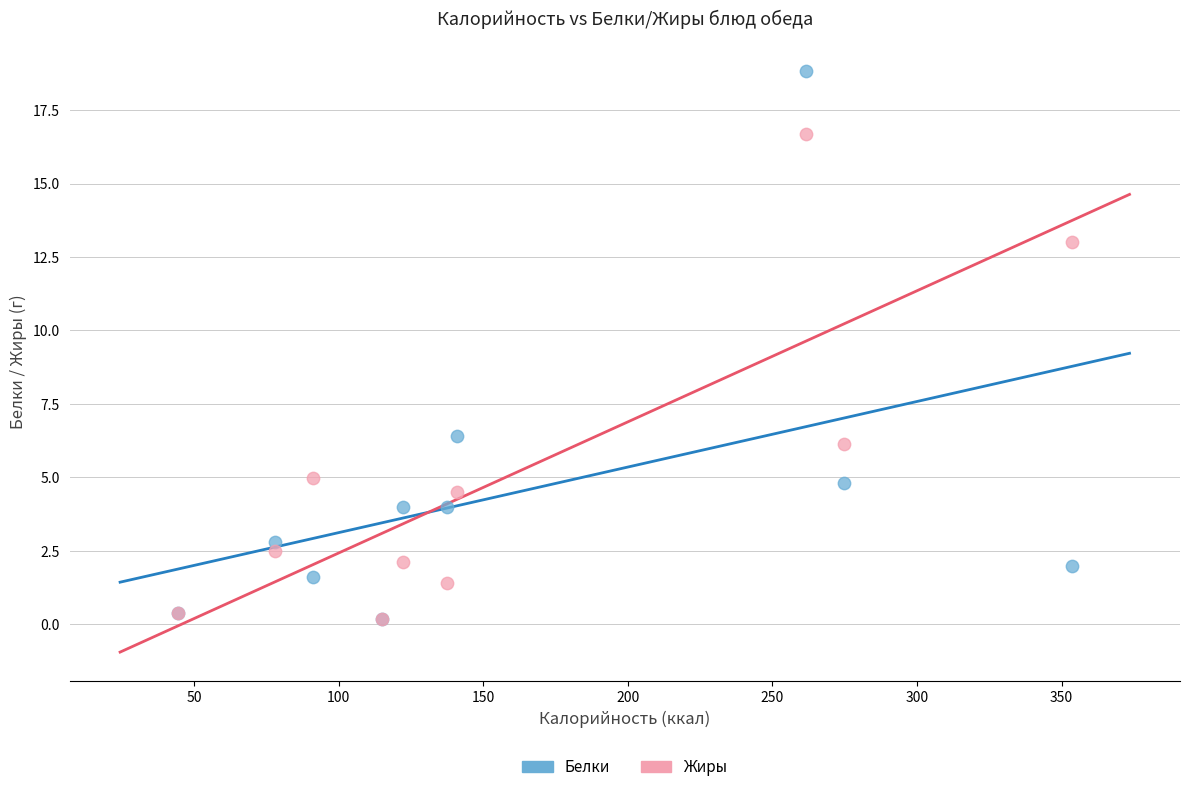

In the Белки series, what Y value is closest to 9?

6.4